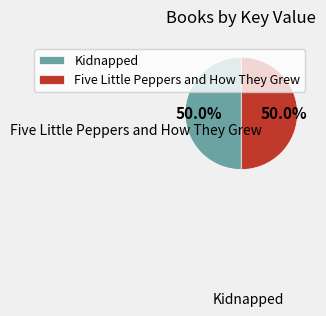

To the nearest percent, what is the average slice percentage?

50%